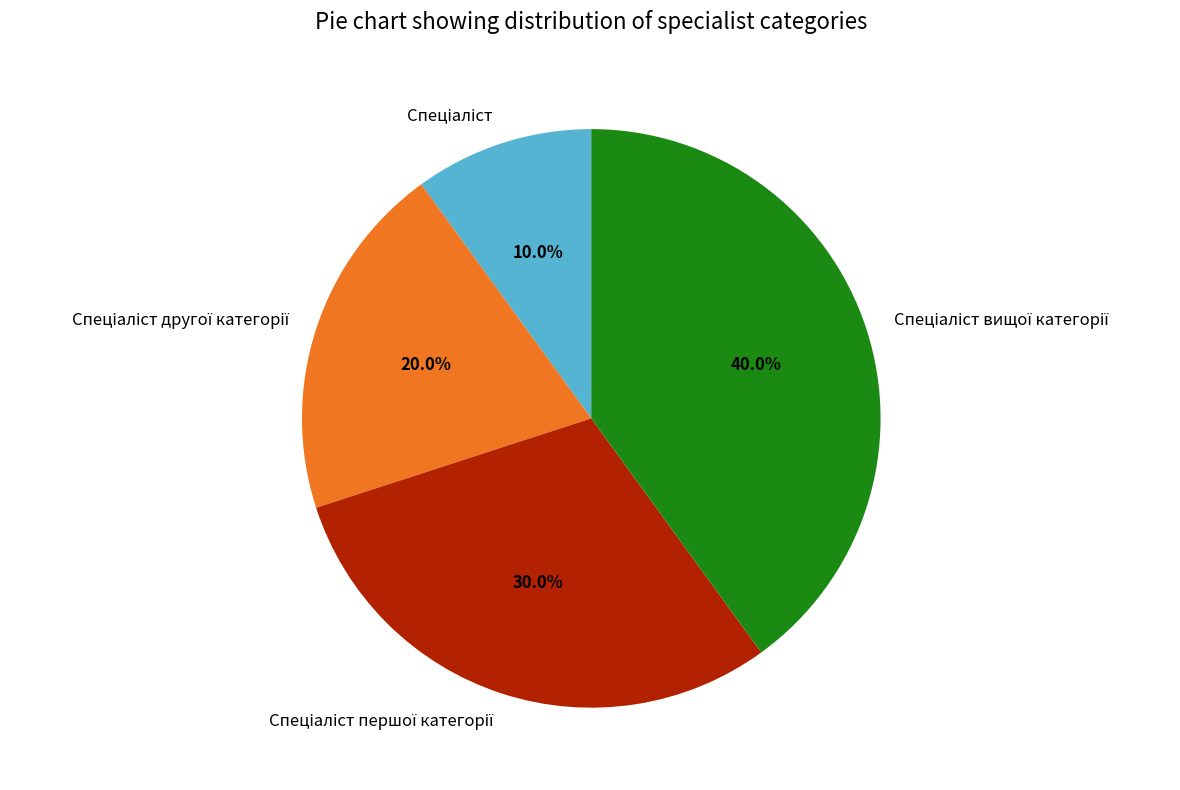

Does any single category account for the majority?

No